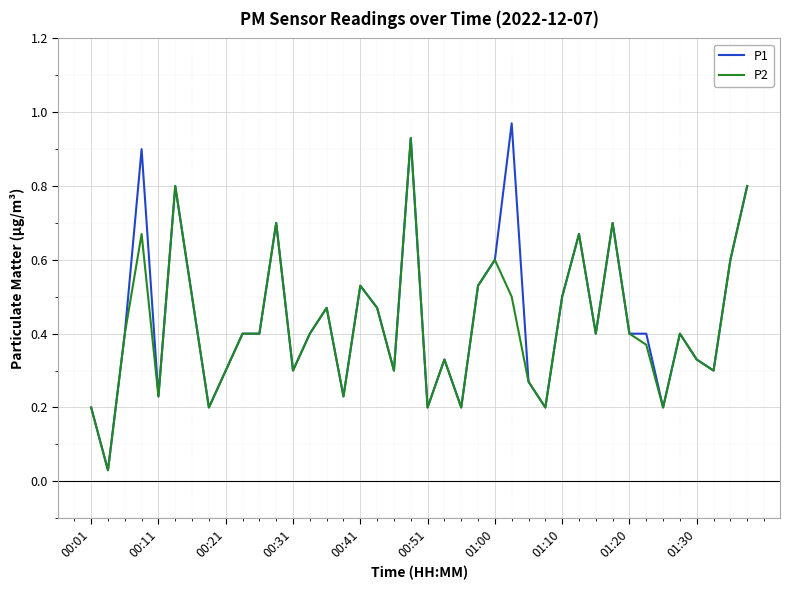

Which series has the widest spread of values?

P1